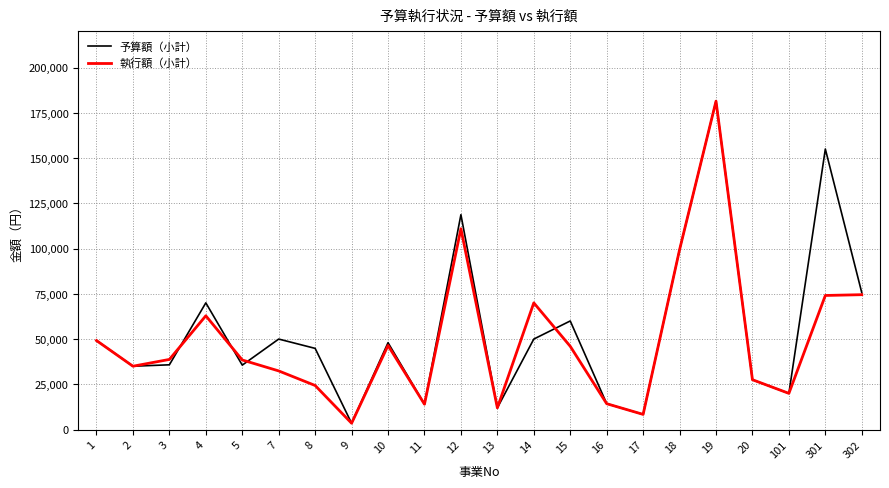

Is this an area chart (filled region under the line)?

No